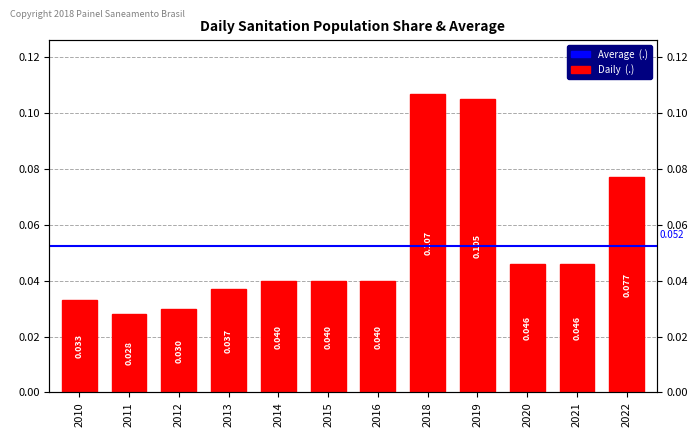

How many bars are there in total?

12